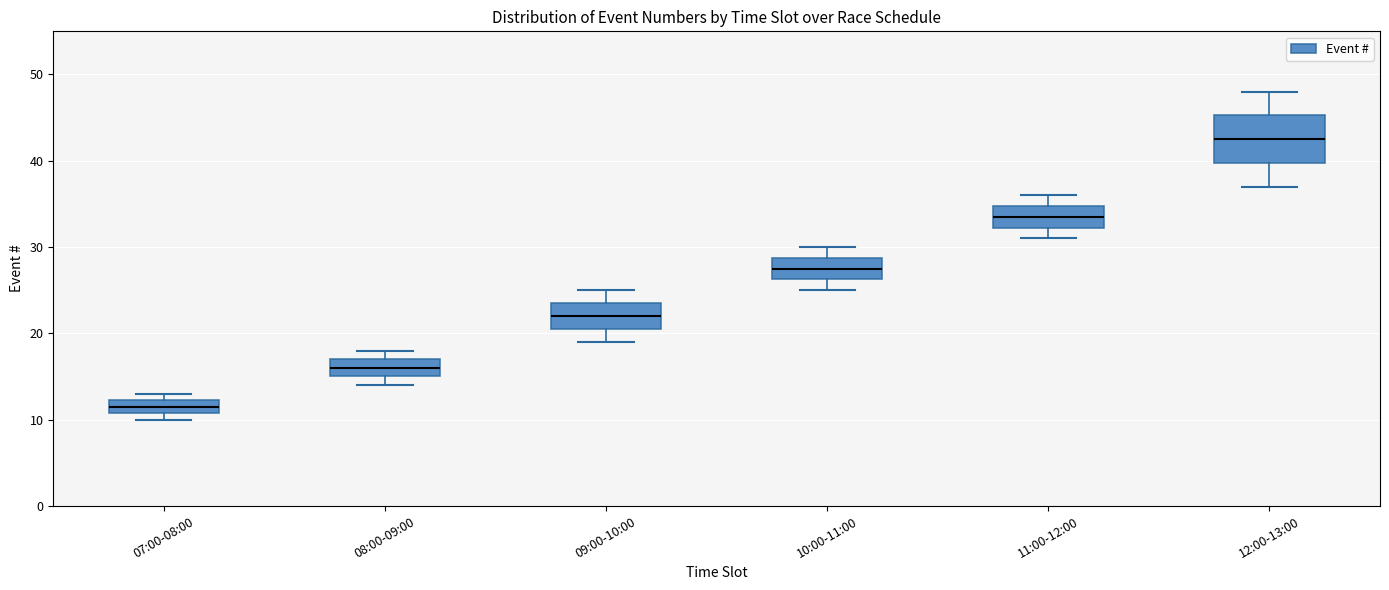

Where does the upper whisker of the box for 11:00-12:00 end on the y-axis? The values are not printed on the chart, so give them approximately, as read against the axis.

36